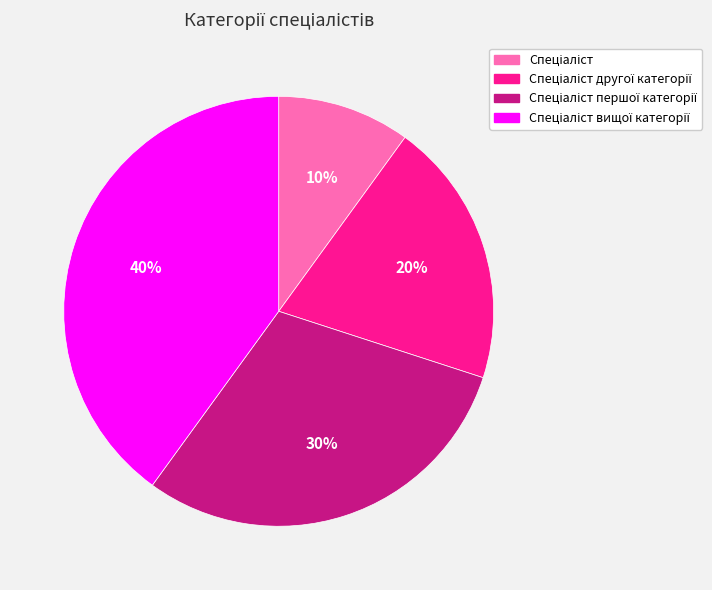

To the nearest percent, what is the average slice percentage?

25%